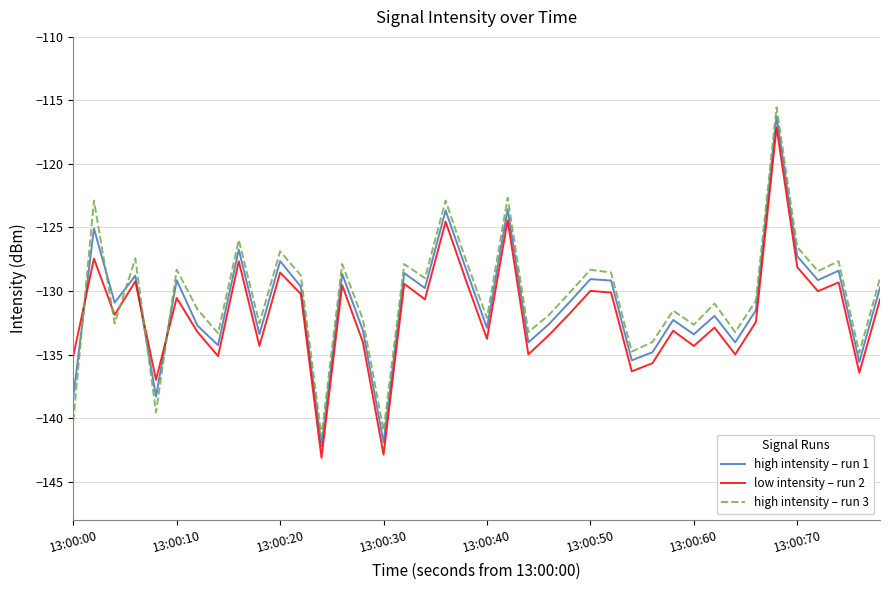

After their last crossing, which series has the higher values: high intensity – run 1 or low intensity – run 2?

high intensity – run 1